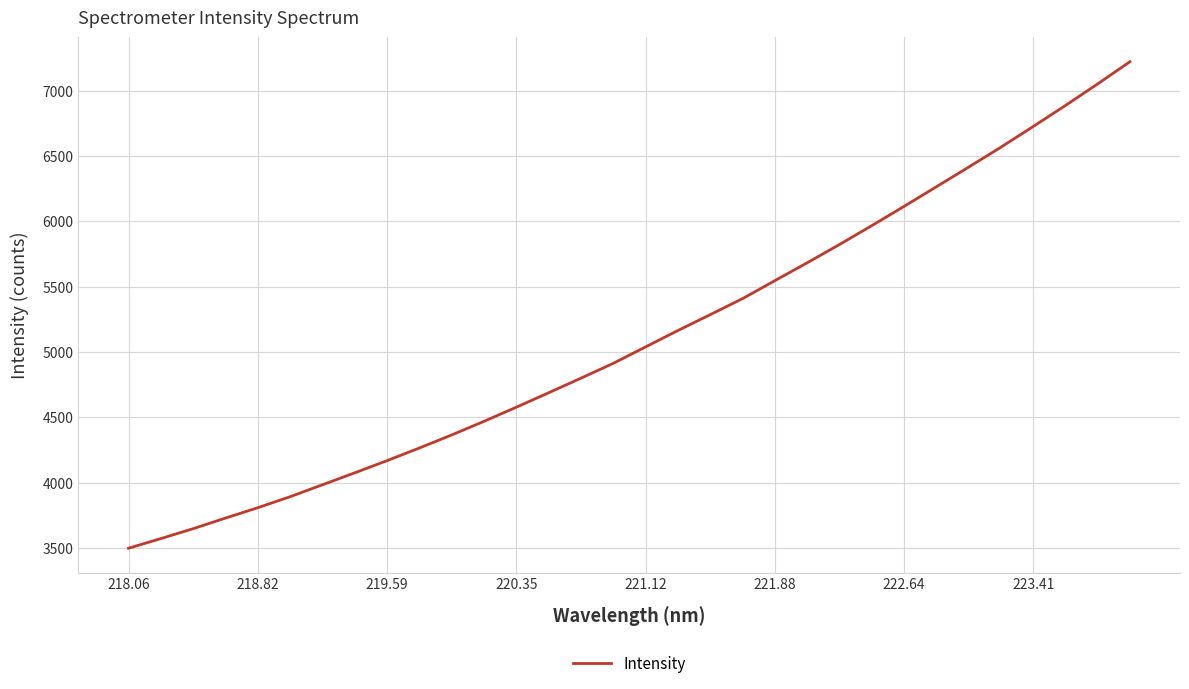

What is the smallest value displayed?

3498.8